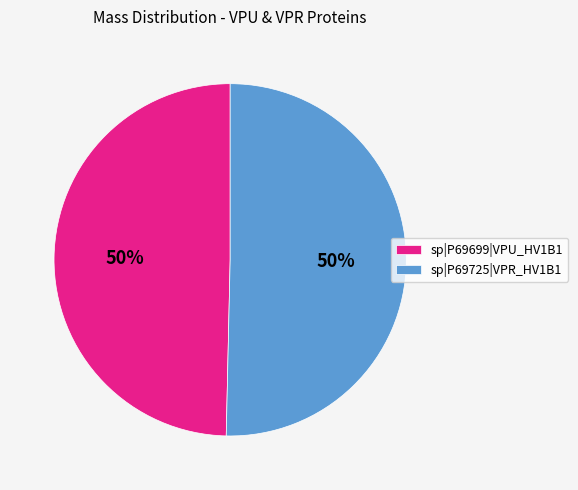

Is it true that sp|P69699|VPU_HV1B1 is 50% of the pie?

True